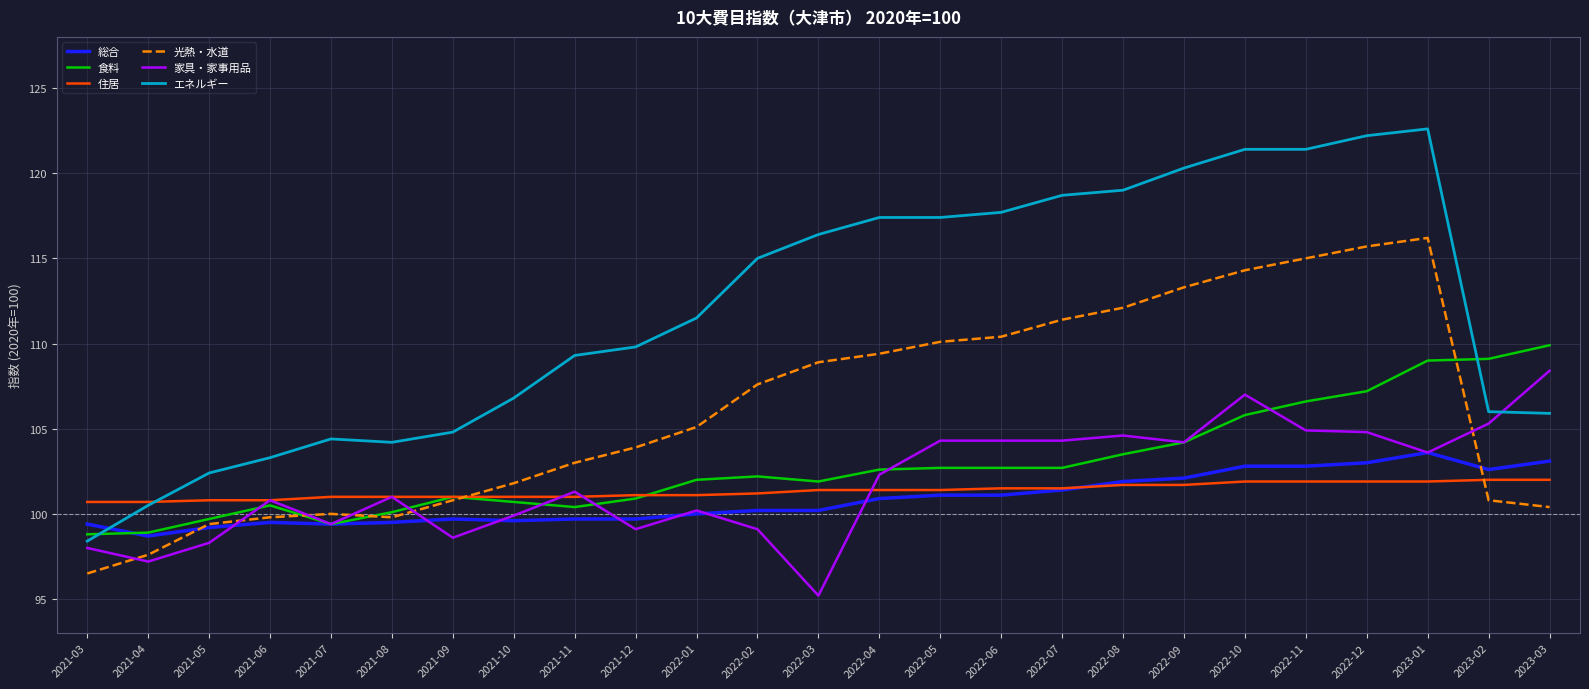

How many lines are shown in the chart?

6